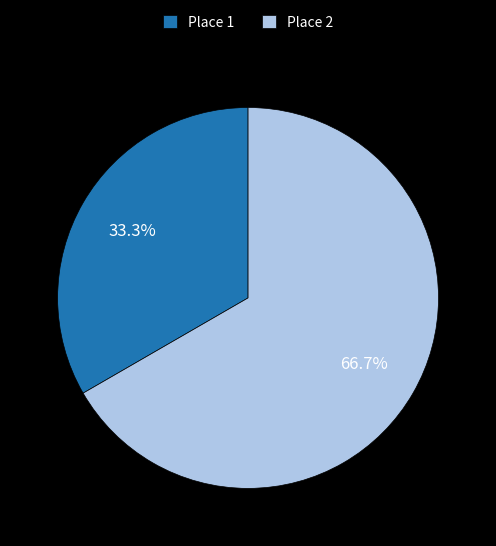

Which category accounts for the majority?

Place 2